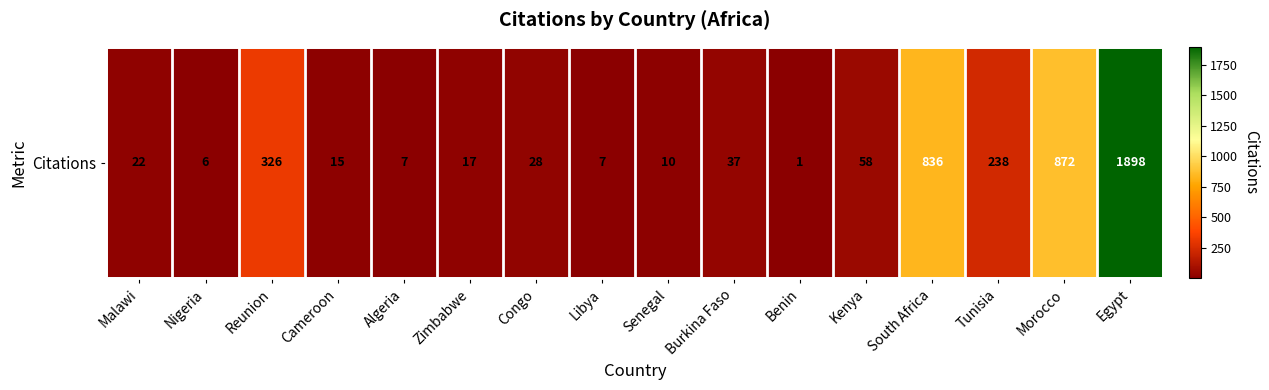

What is the greatest value displayed?

1898